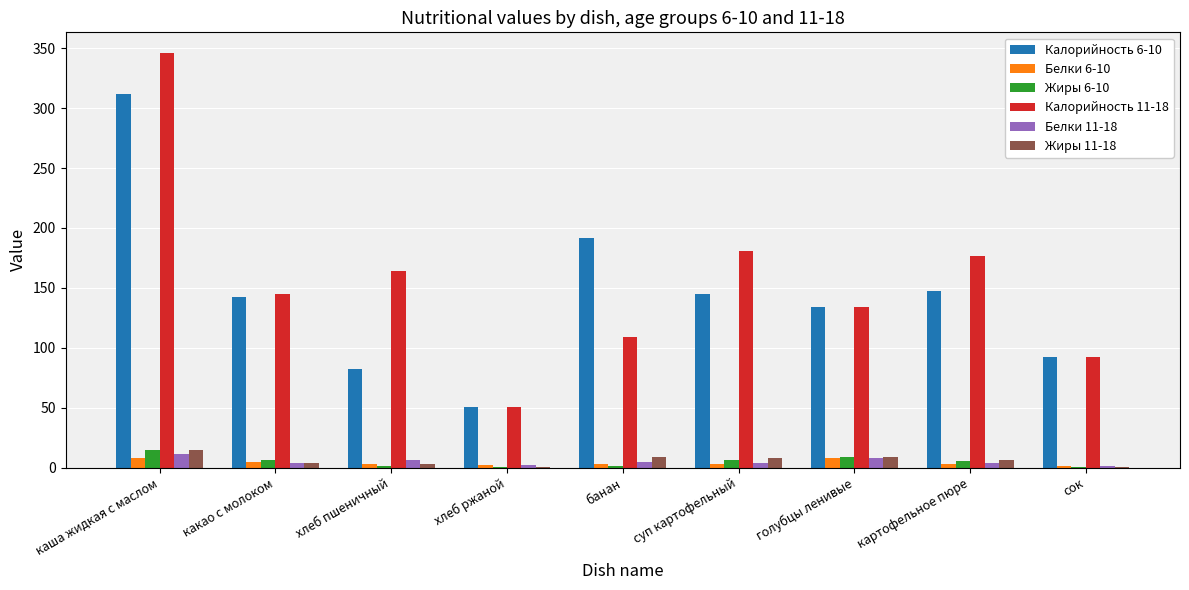

What is the greatest value displayed?

346.0